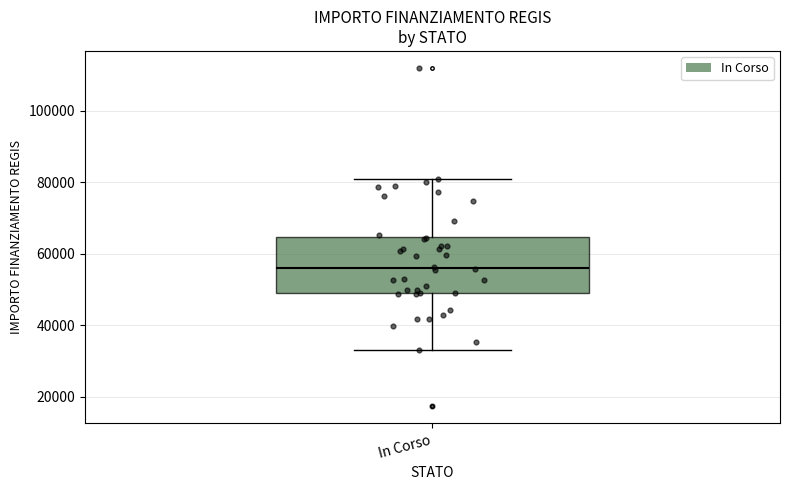

Where is the lower edge of the box for In Corso on the y-axis? The values are not printed on the chart, so give them approximately, as read against the axis.

50000